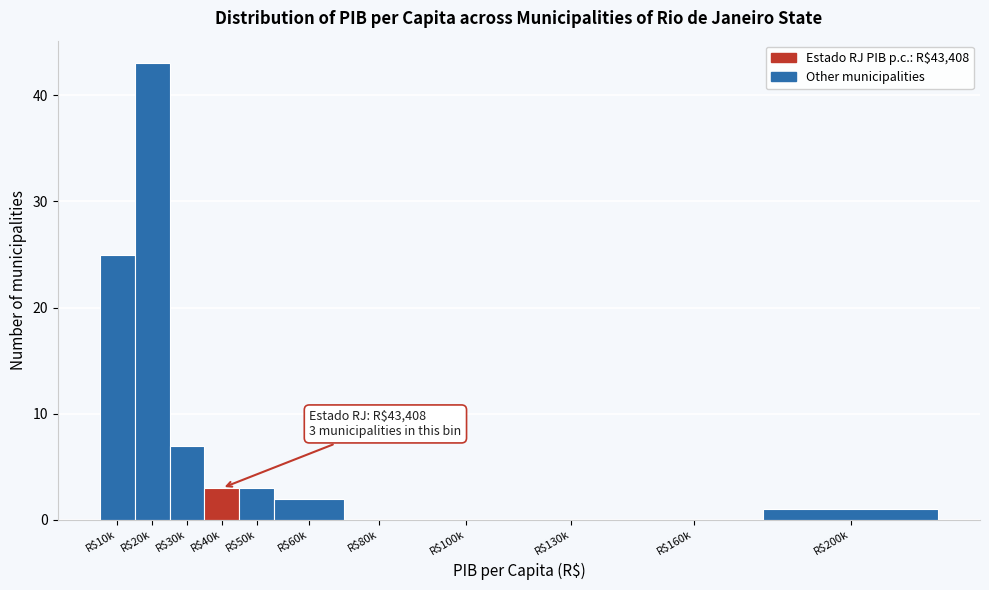

Where is the data nearest to the value 21?

R$10k